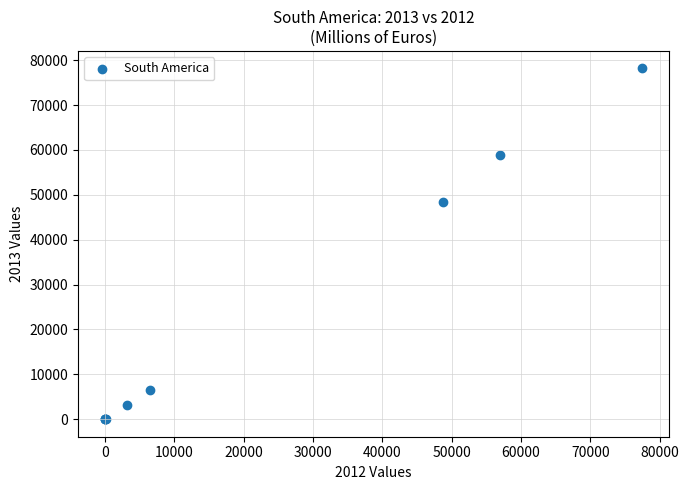

What Y value in the scatter plot is closest to 39071?

48470.0